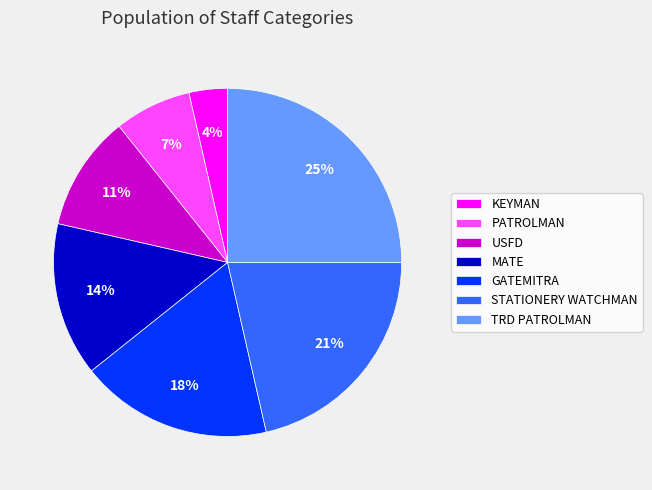

To the nearest percent, what is the difference between the largest and smallest slice percentages?

21%